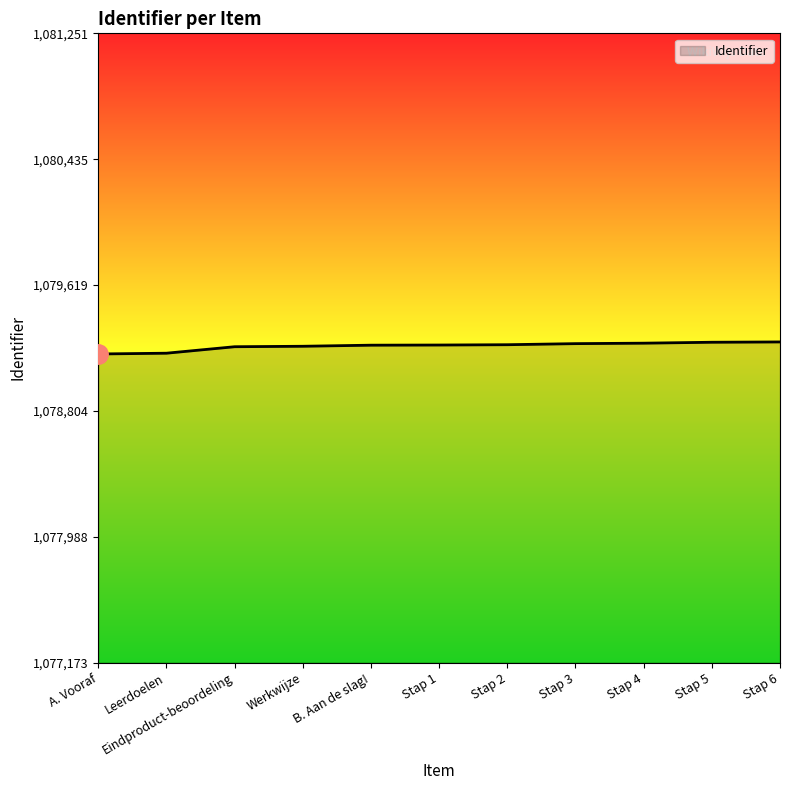

What is the maximum value shown in the chart?

1079251